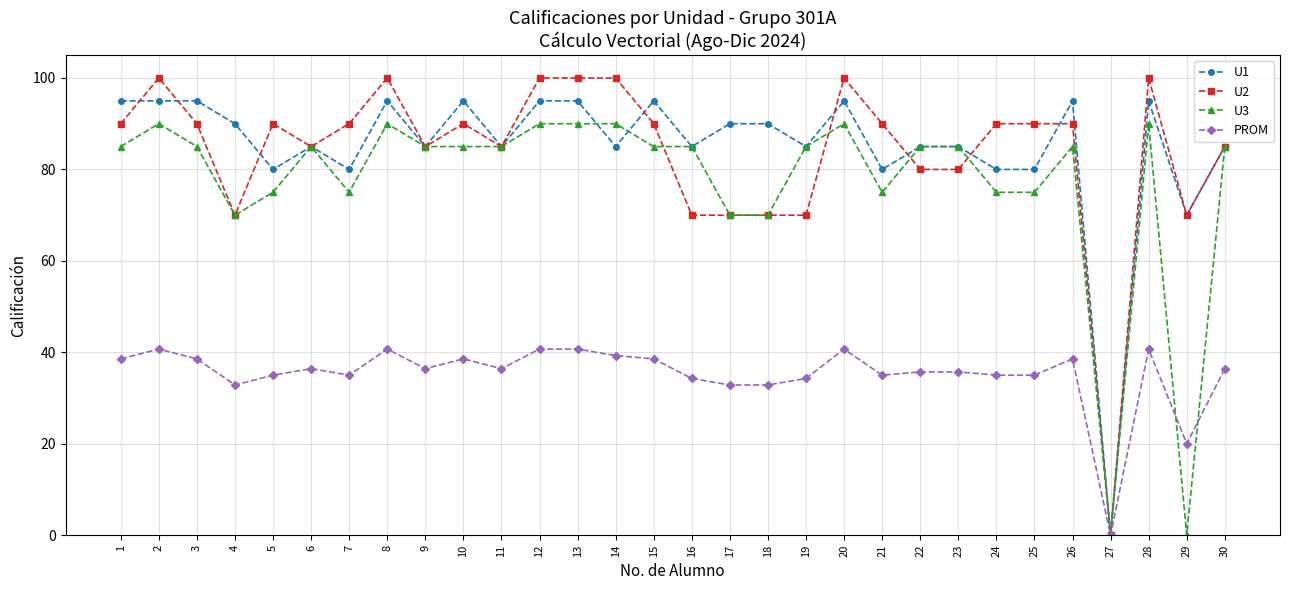

How many values in the U2 series are below 90?

13